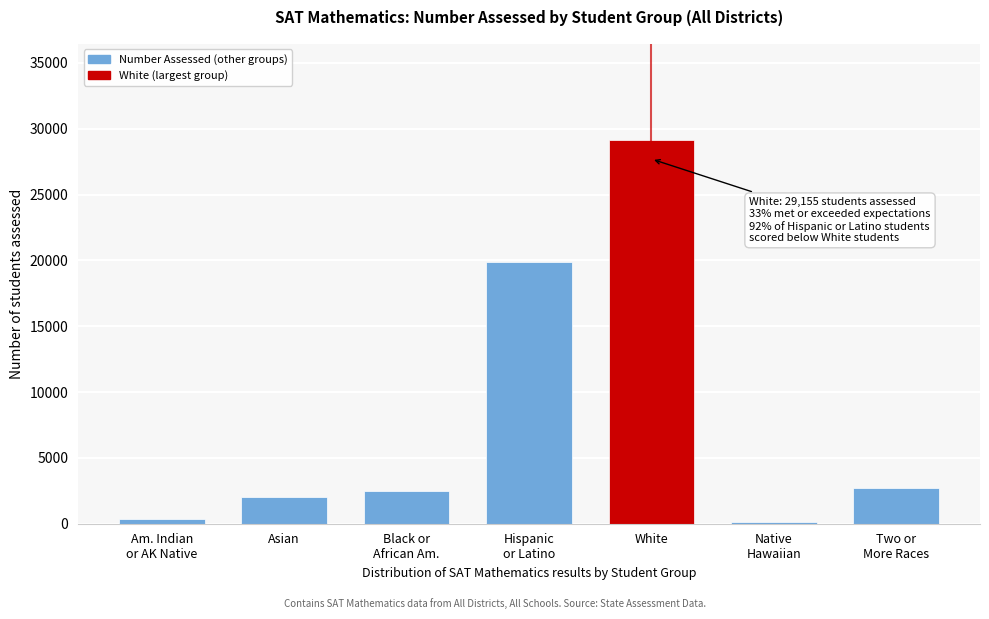

Reading left to right, what are all the values shown in this chart?

324	2034	2451	19893	29155	166	2679